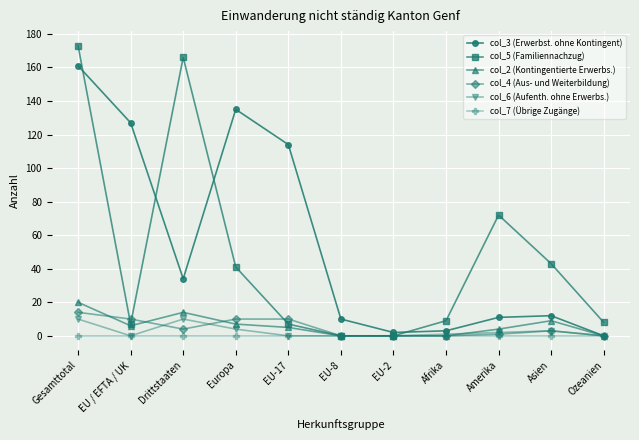

At which label does col_2 (Kontingentierte Erwerbs.) reach its peak?

Gesamttotal